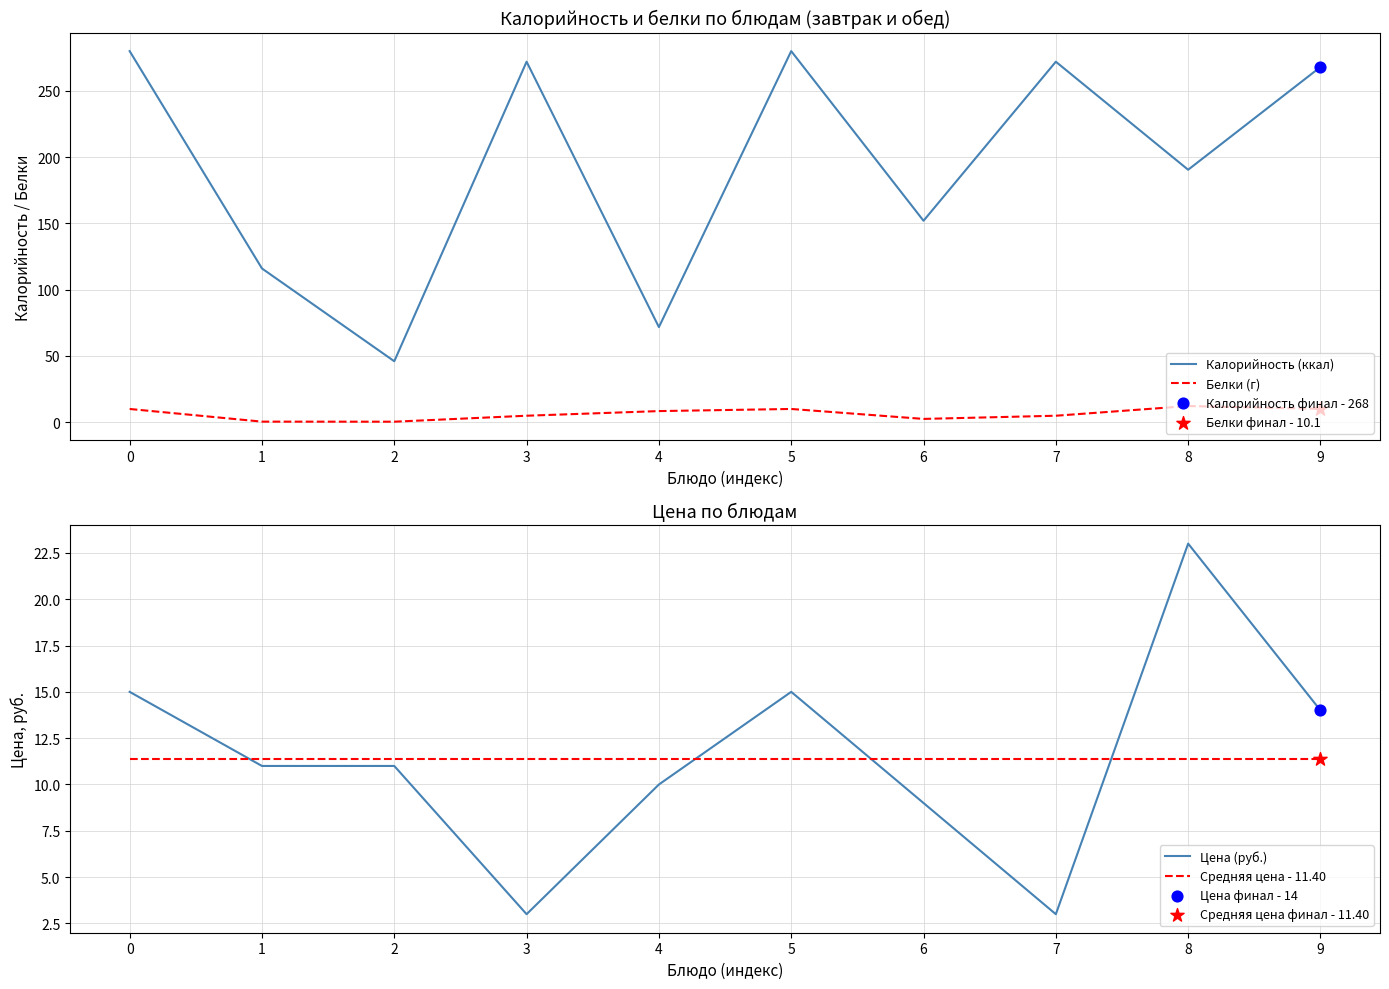

At how many categories does at least one series exceed 230?

5